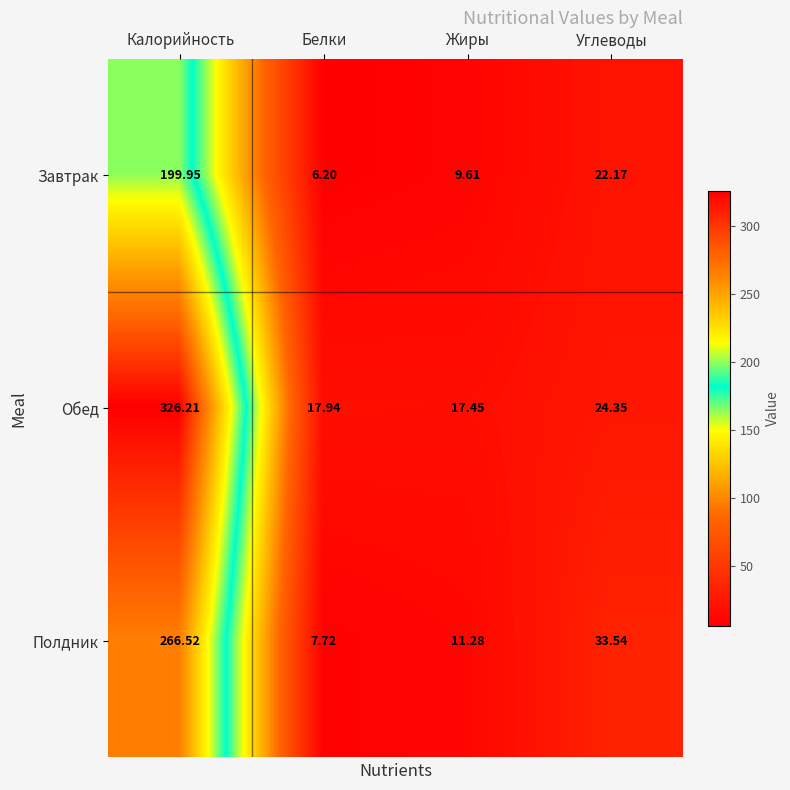

Which series has the largest range (max minus min)?

Обед